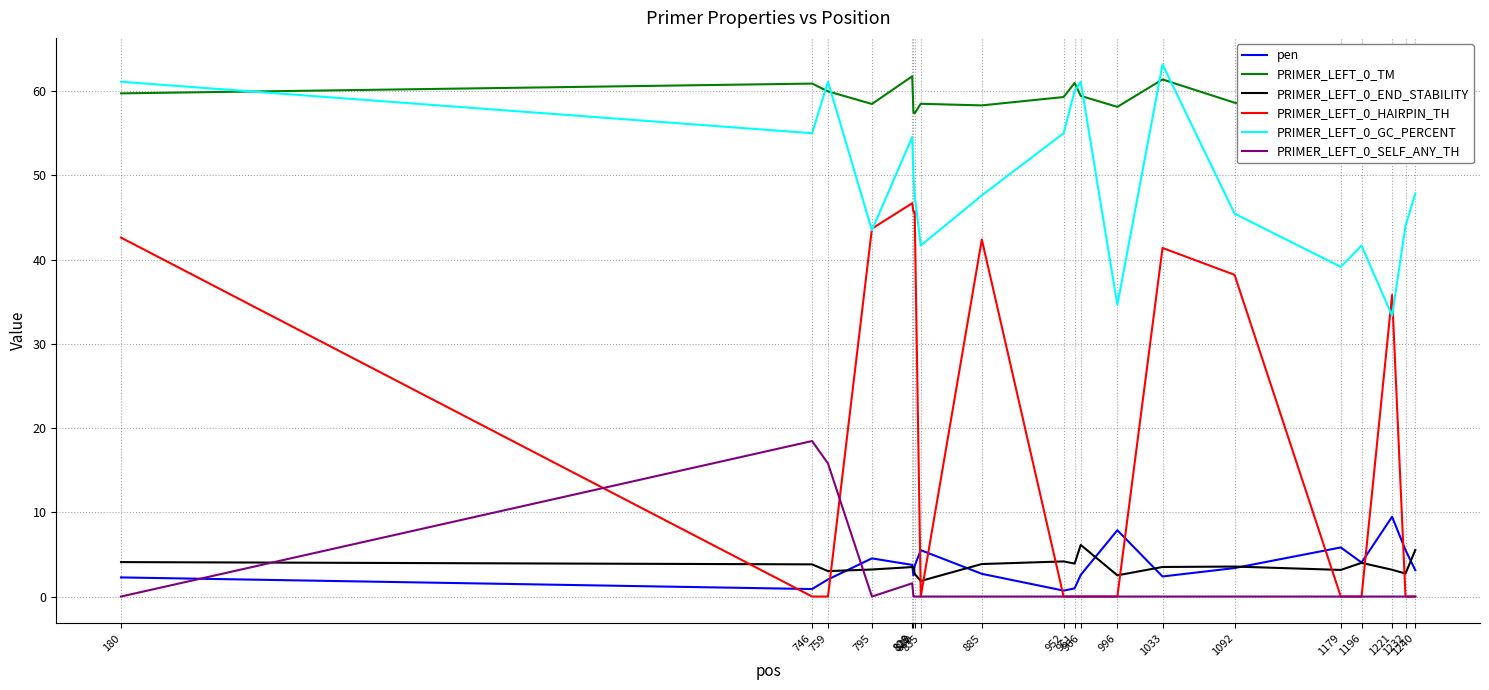

In PRIMER_LEFT_0_END_STABILITY, how many points are lower than both neighbors (excluding endpoints)?

6